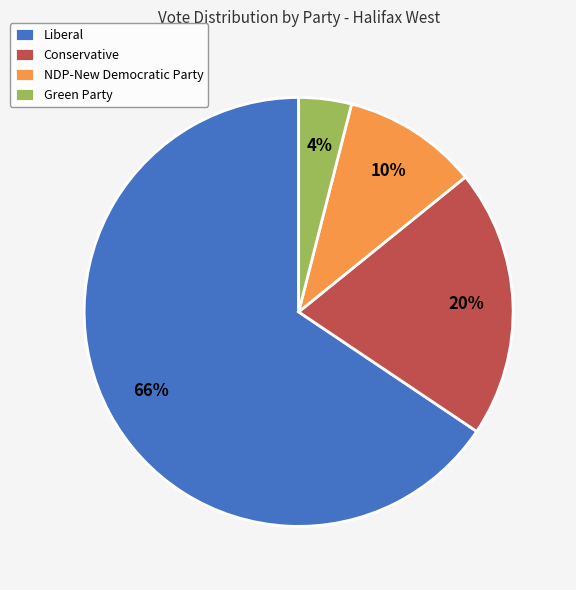

Approximately how many times larger is the value at Conservative compared to NDP-New Democratic Party?

2.0